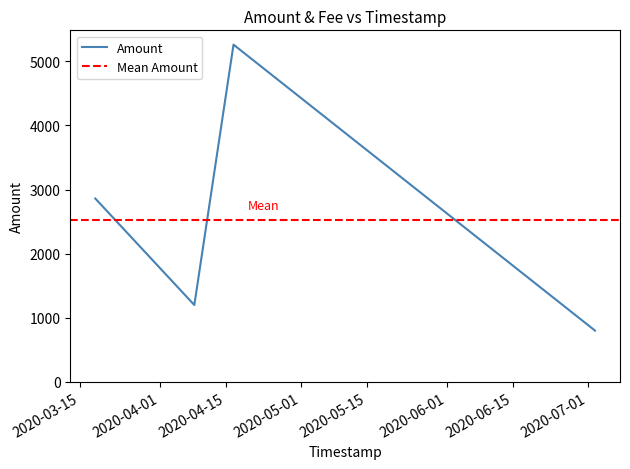

Which series changed the most between 2020-07-02 13:20:12 and 2020-04-16 15:30:17?

Amount